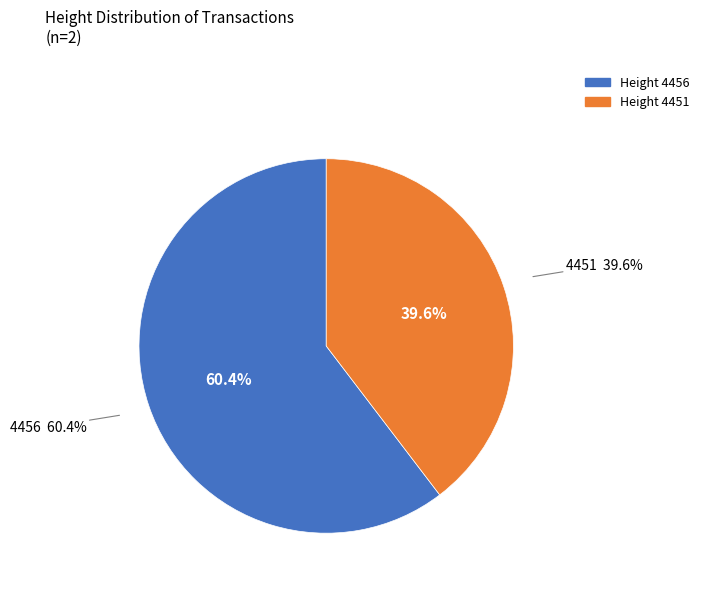

How much of the chart is everything except 4451?

60.4%